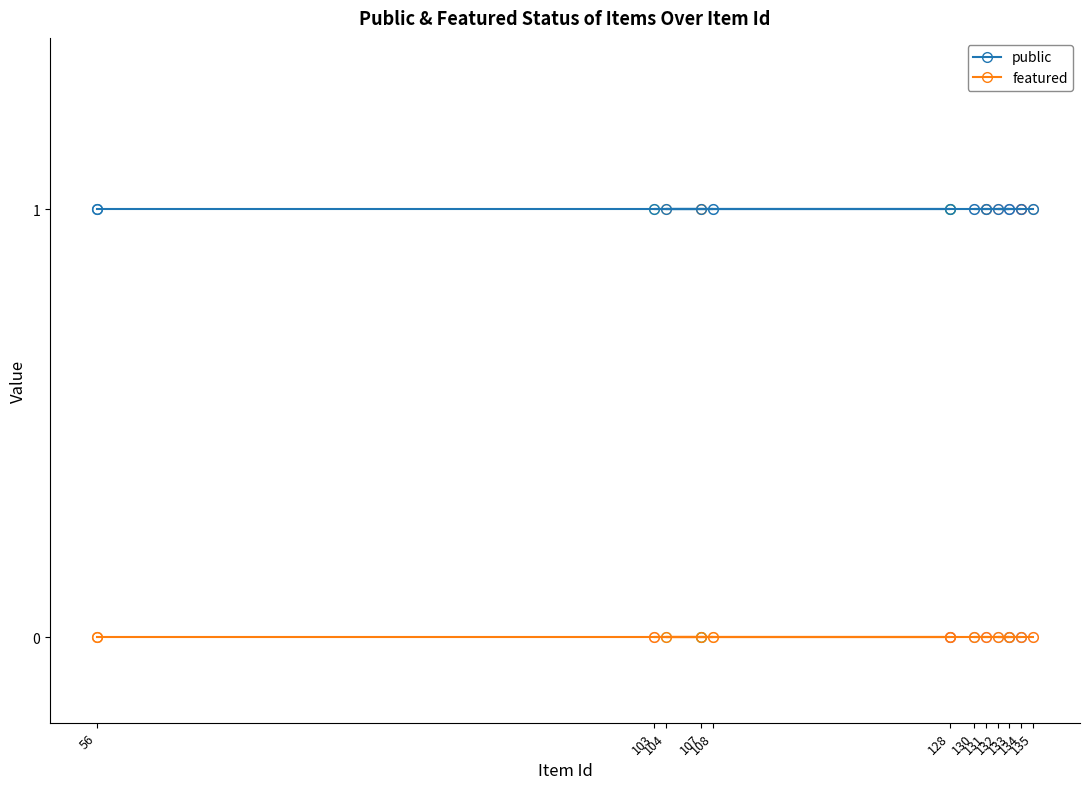

True or false: featured and public cross at least once.

False